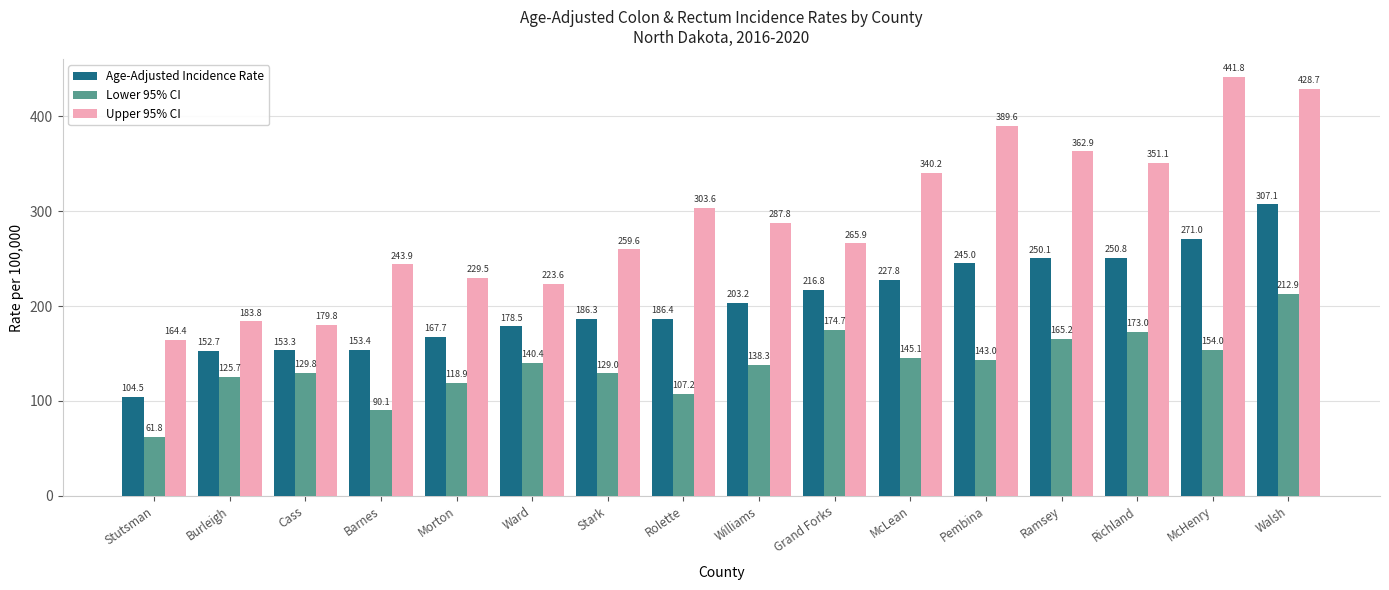

Are the bars grouped side by side (vs. stacked)?

Yes